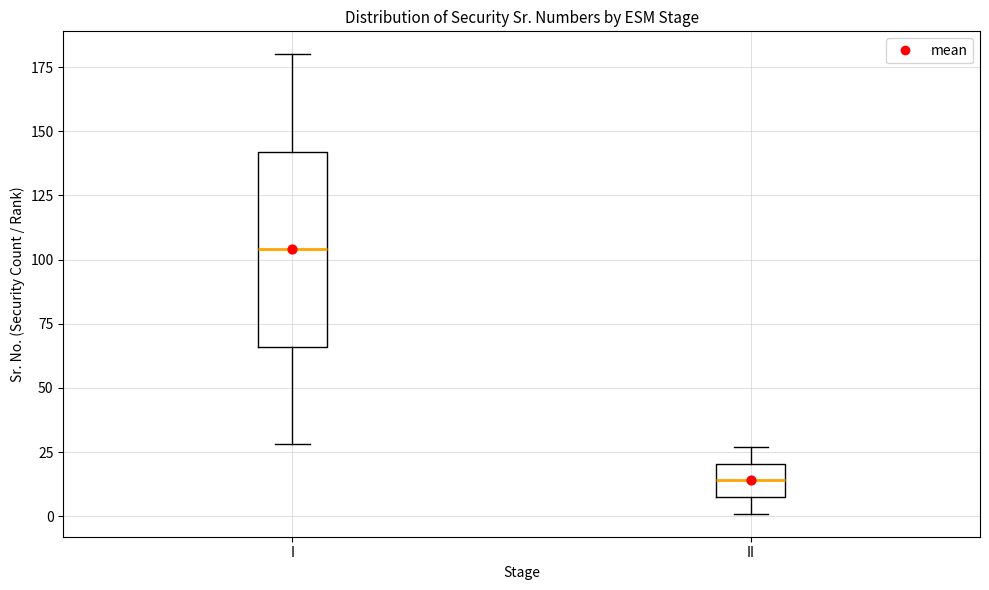

Reading left to right, read every box against the y-axis: the position of its median line, the range the box covers, and the ends of its whiskers. The values are not printed on the chart, so give them approximately, as read against the axis.

I: median 105, box 65 to 140, whiskers 30 to 180
II: median 15, box 10 to 20, whiskers 0 to 25